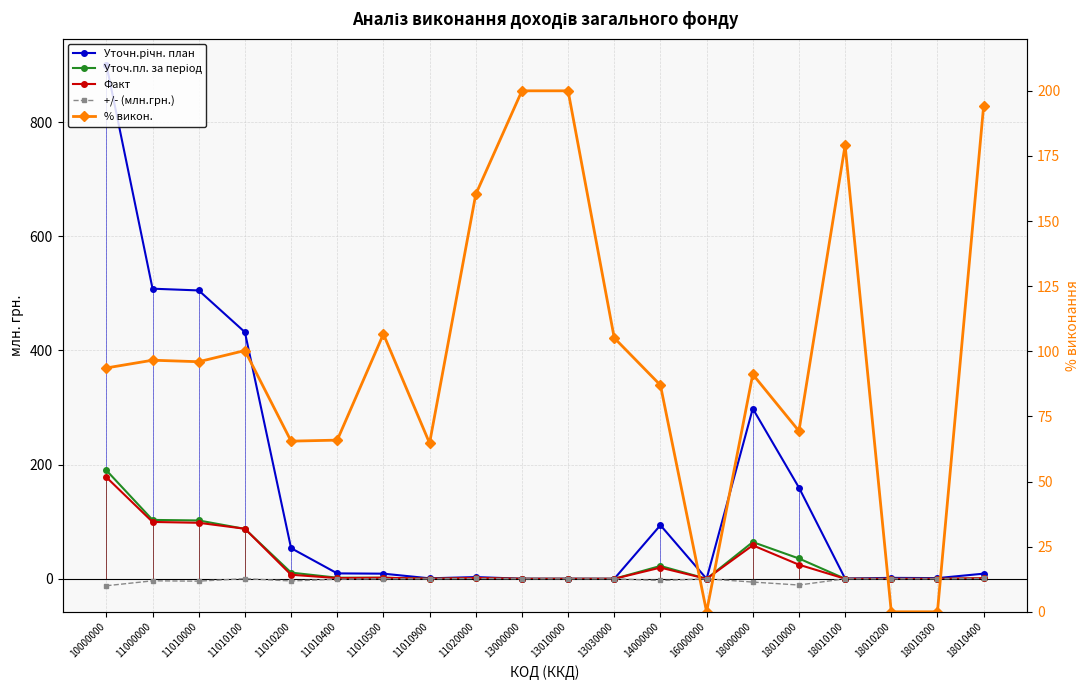

How many data points in Уточ.пл. за період are above 1?

10